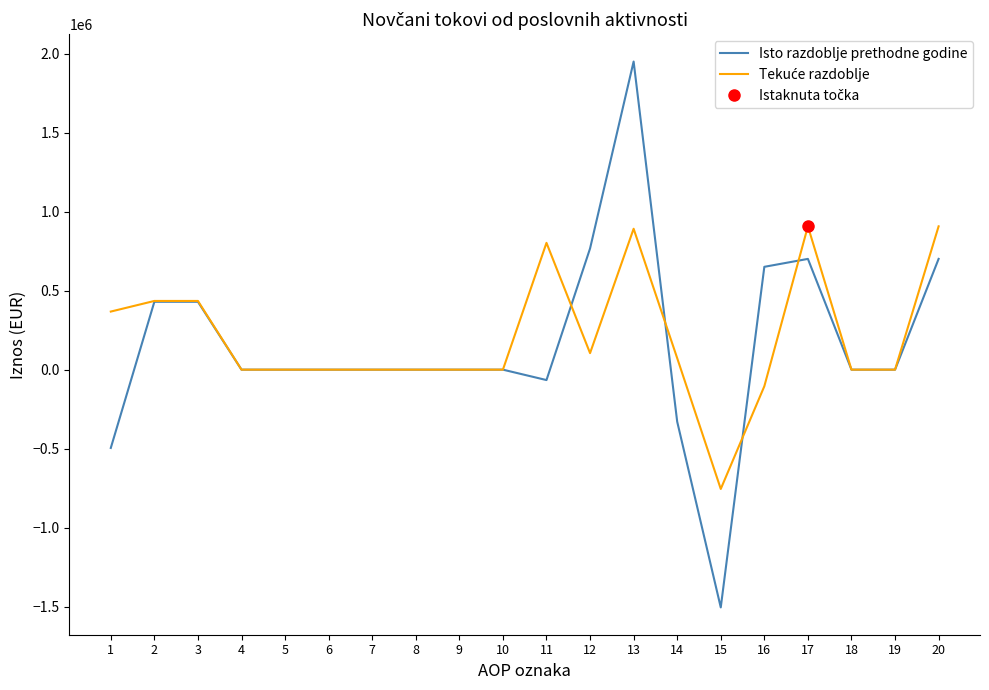

In Tekuće razdoblje, how many points are higher than both neighbors (excluding endpoints)?

3